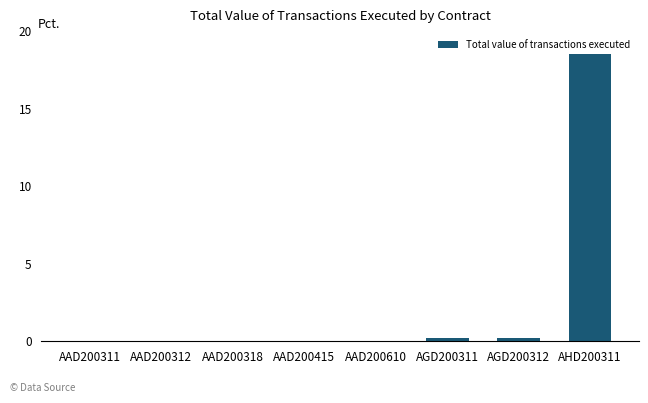

True or false: the data shows 0.0 at AAD200610.

True